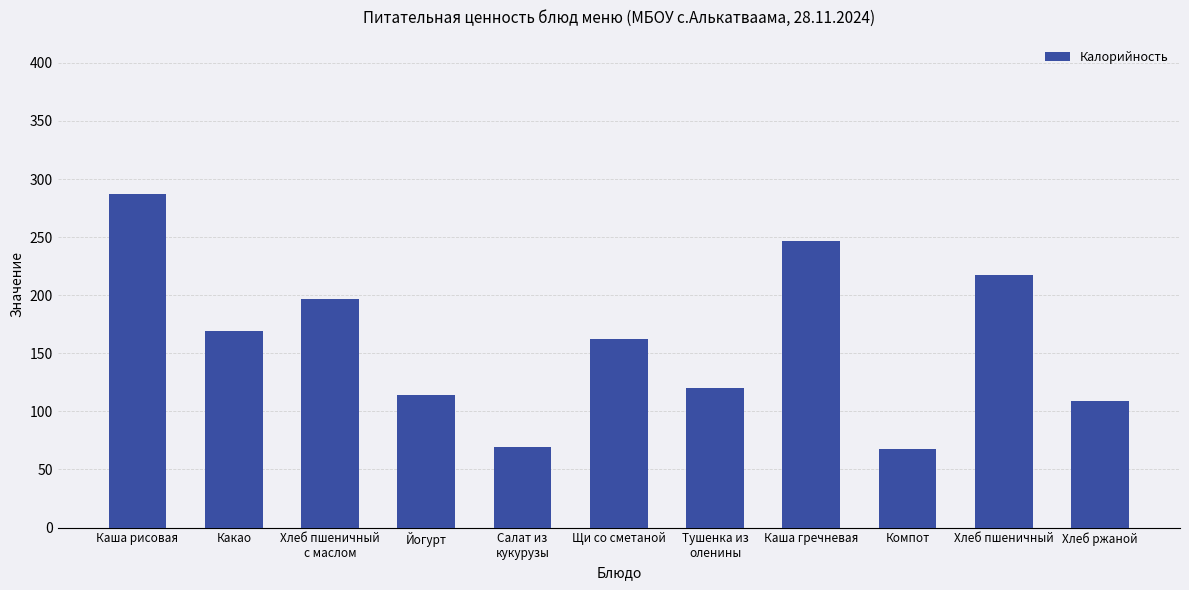

What is the minimum value shown in the chart?

68